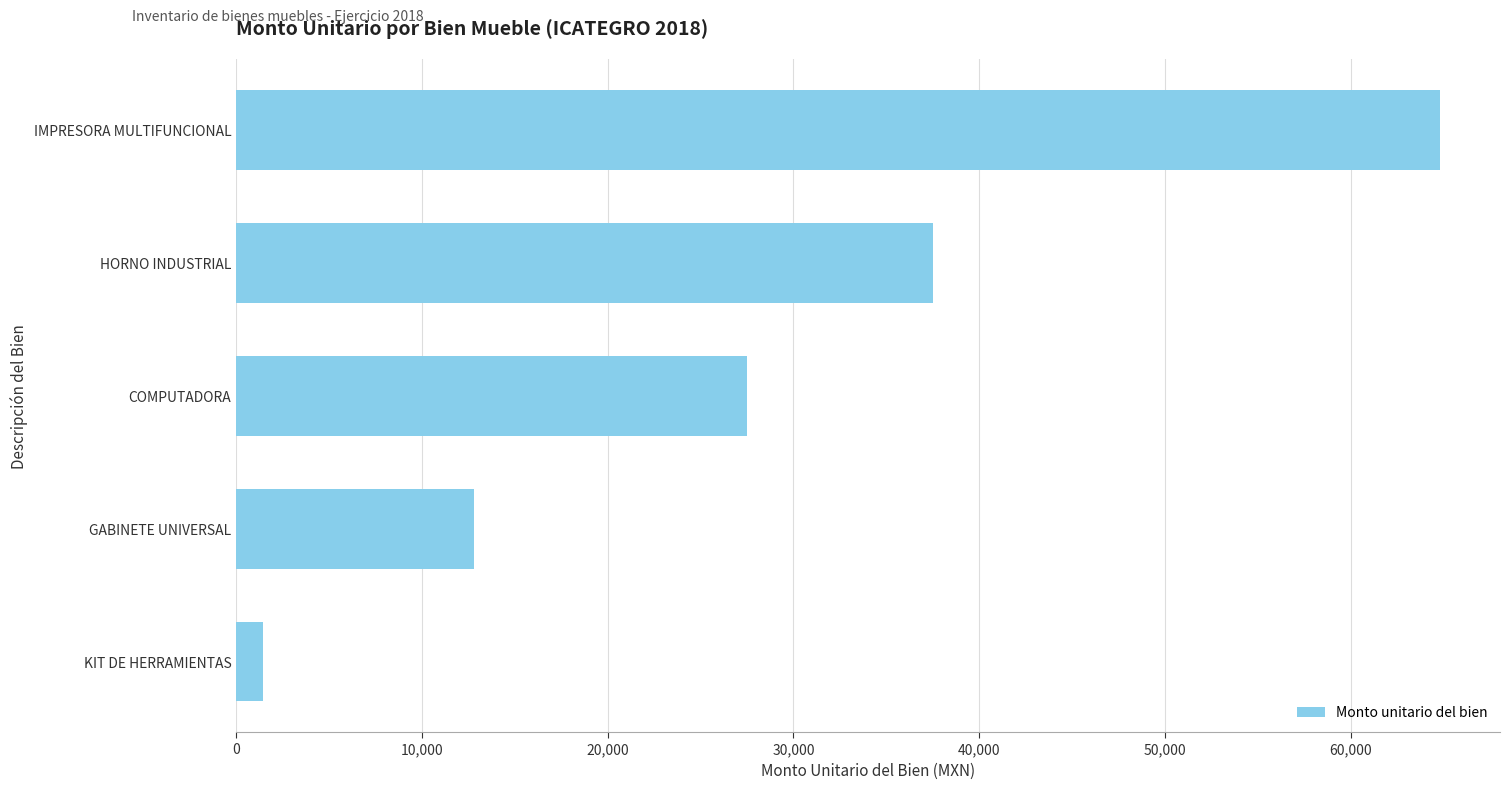

The value at KIT DE HERRAMIENTAS is 1440. True or false?

True